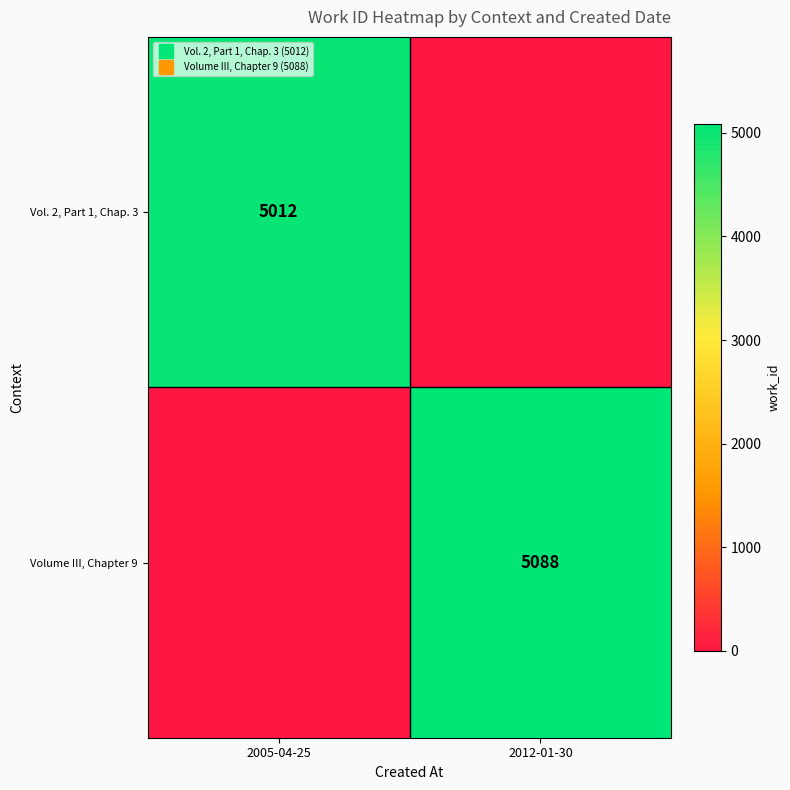

What is the total value across all series at 2005-04-25?

5012